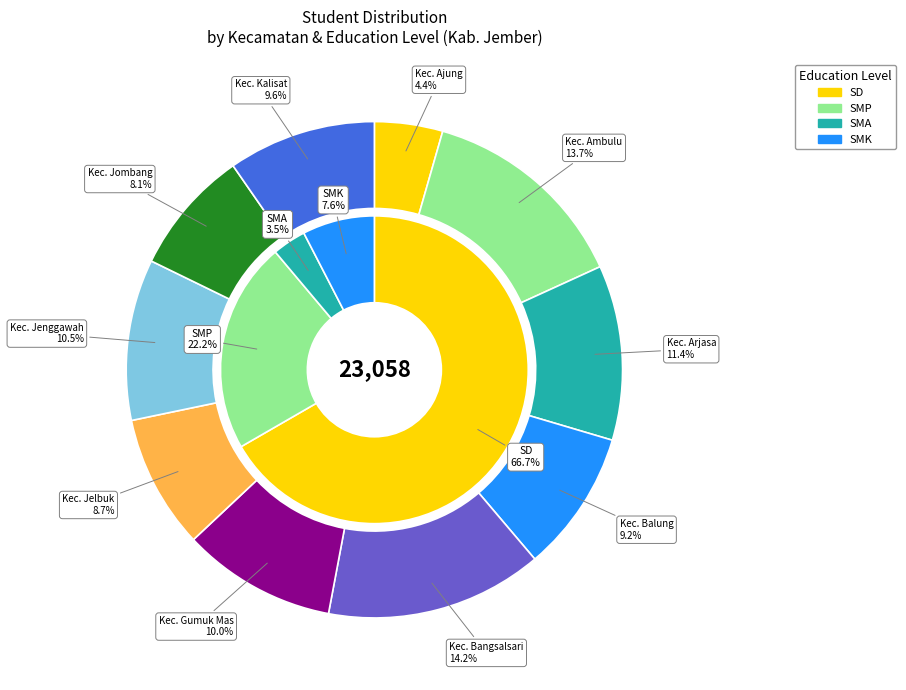

Rank the series by their maximum value, from lowest to highest.

SMA, SMK, SMP, SD